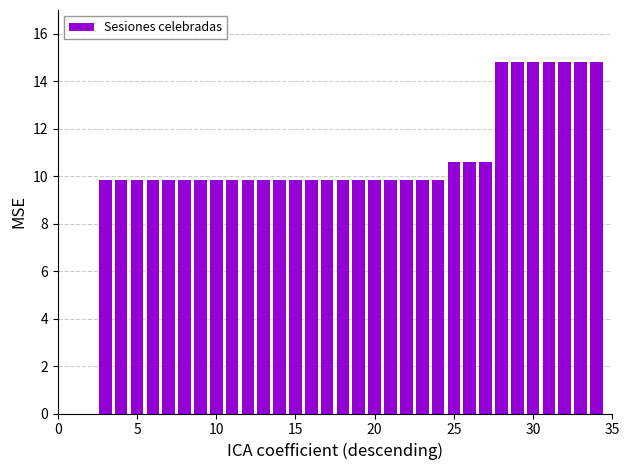

What is the greatest value displayed?

14.8